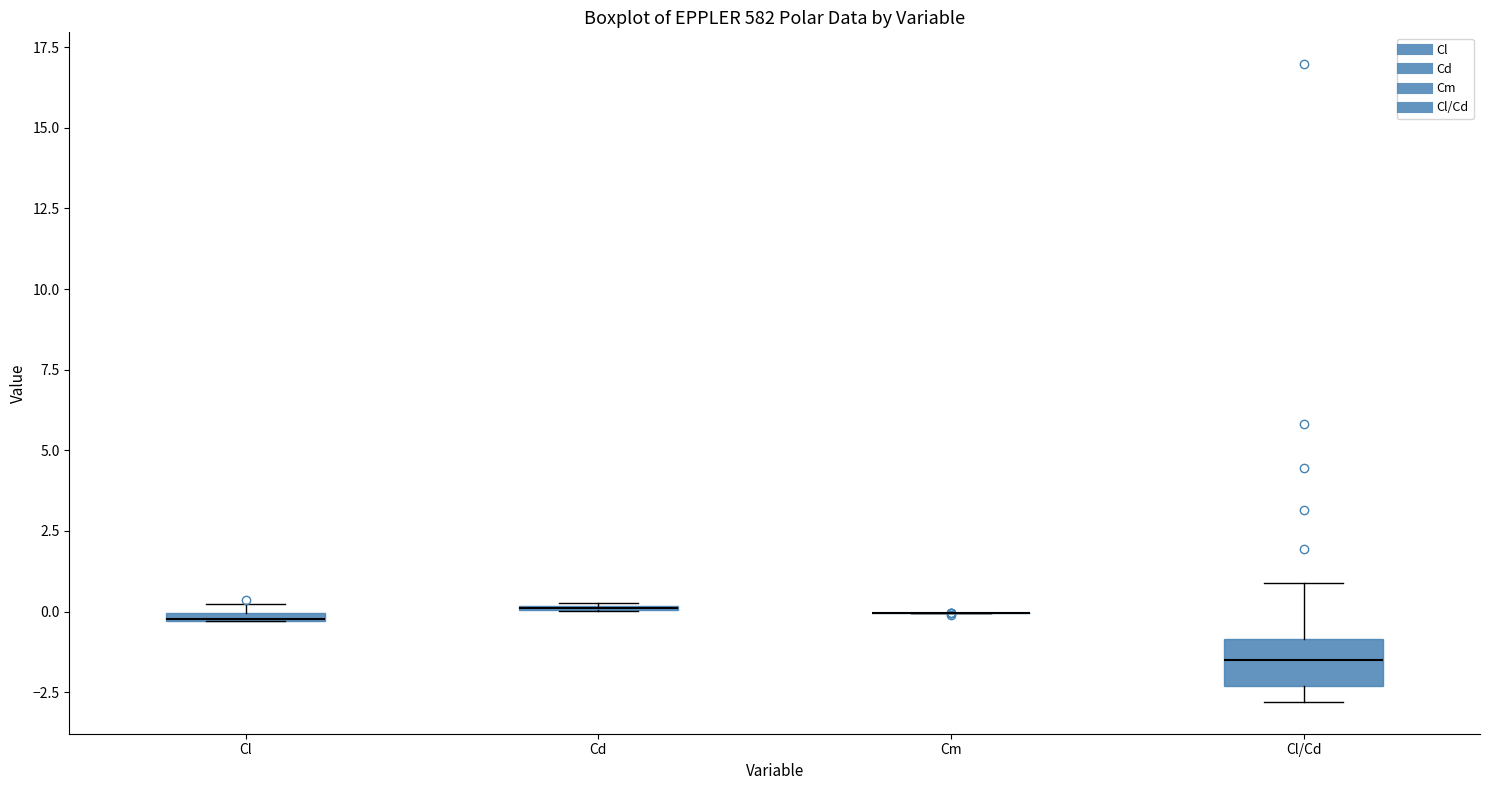

Where is the lower edge of the box for Cl on the y-axis? The values are not printed on the chart, so give them approximately, as read against the axis.

-0.5